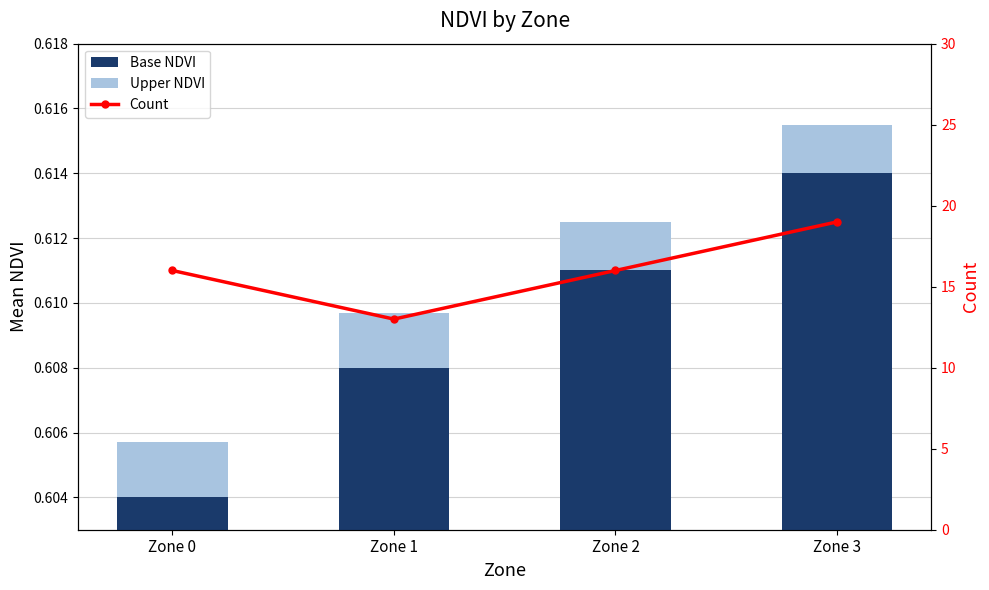

How many Upper NDVI values are between 0 and 1?

4